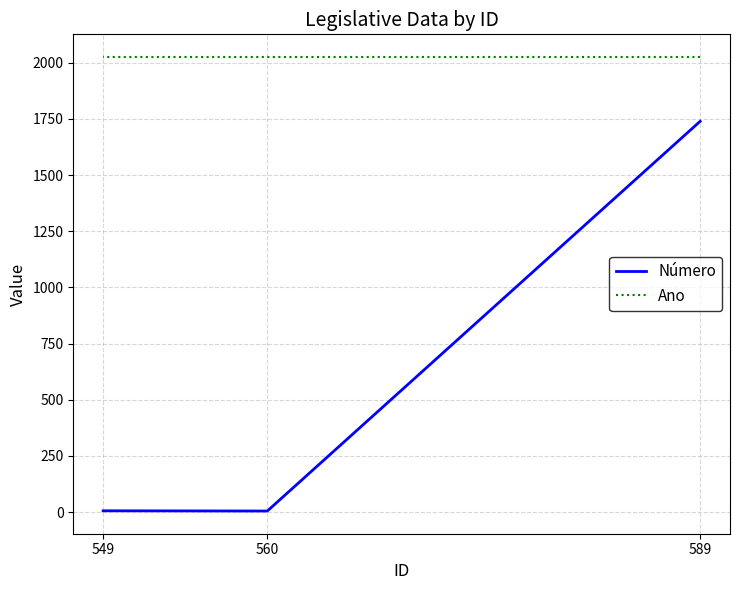

What is the greatest value displayed?

2025